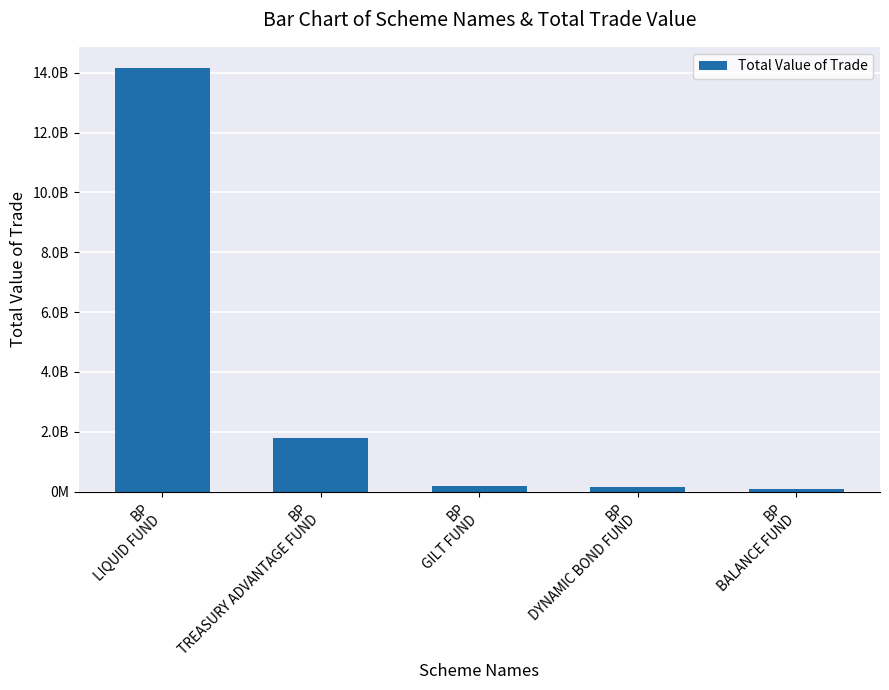

Which category has the lowest value across all series?

BP
BALANCE FUND